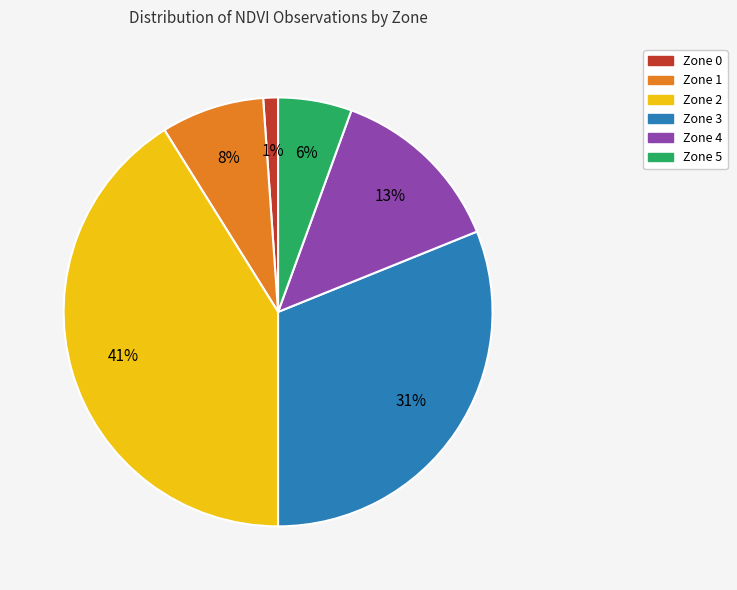

To the nearest percent, what percentage of the pie is Zone 0?

1%